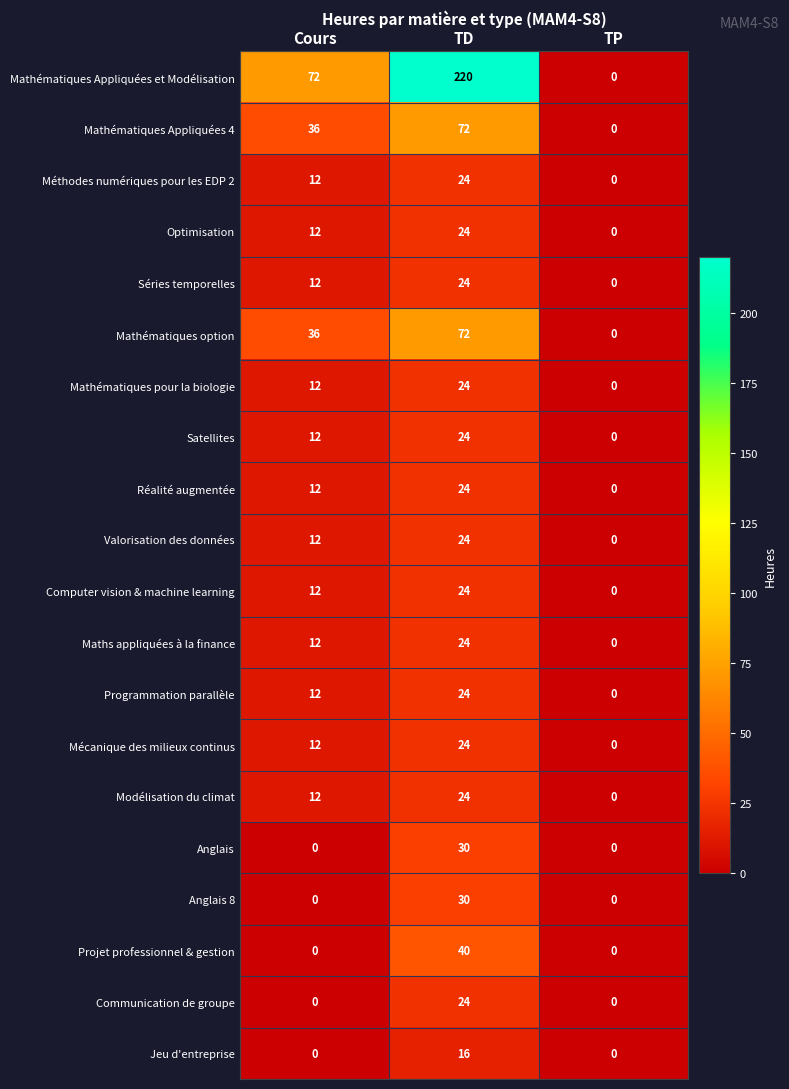

What is the sum of the Mathématiques Appliquées 4 values at Cours and TP?

36